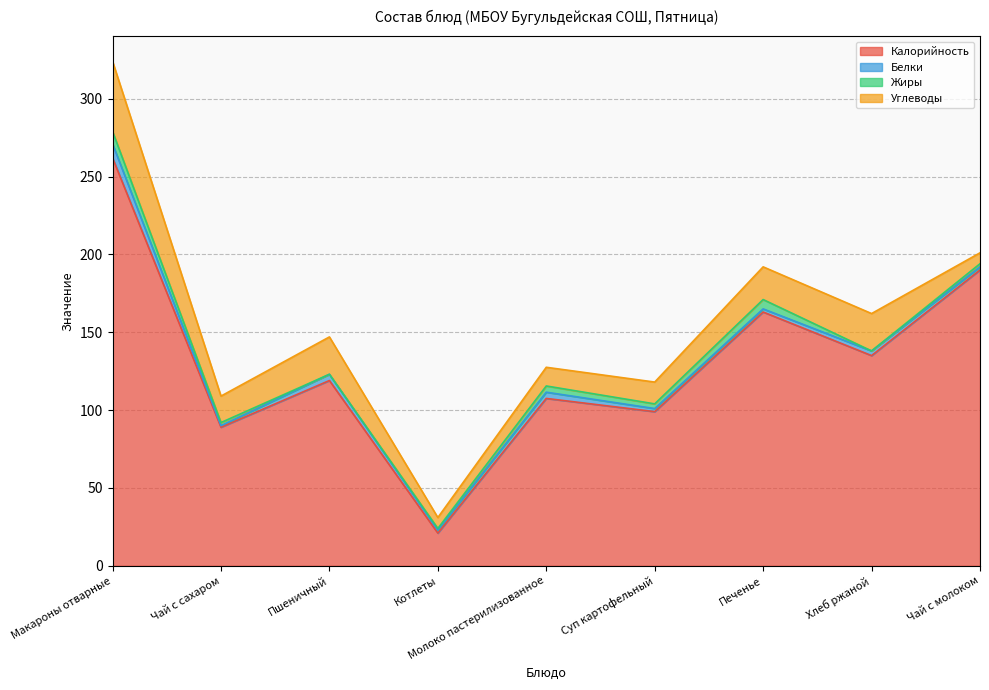

Is it true that Калорийность equals 21.0 at Котлеты?

True